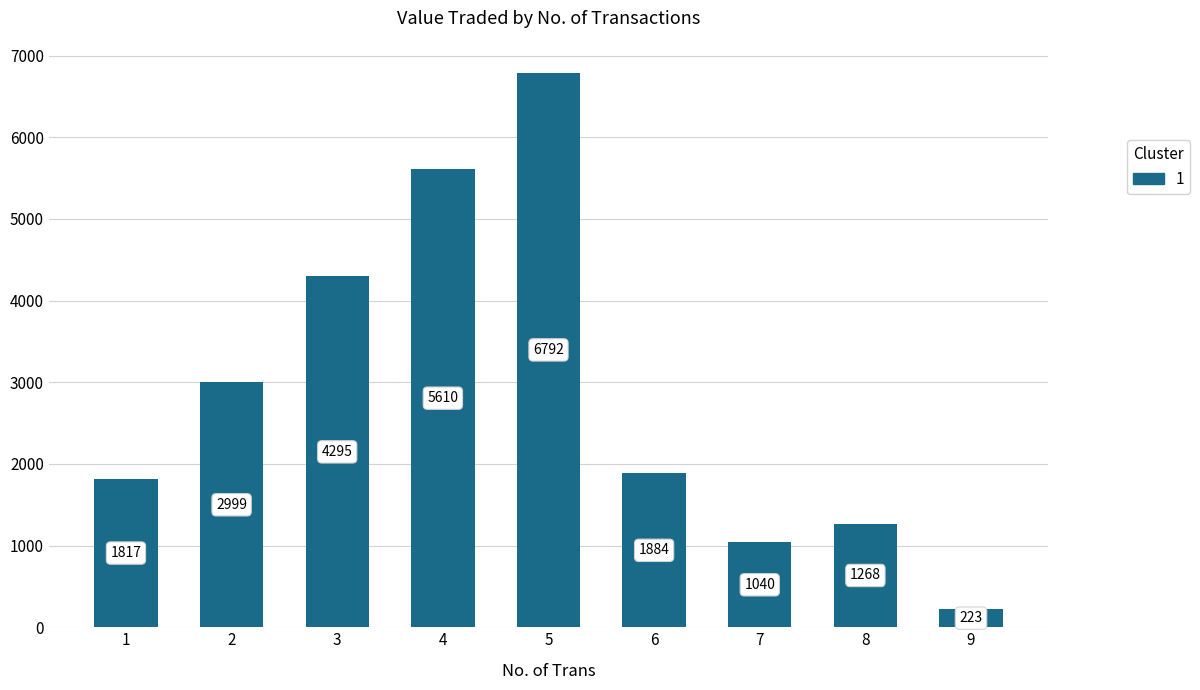

What is the value of the 8th bar from the left?

1268